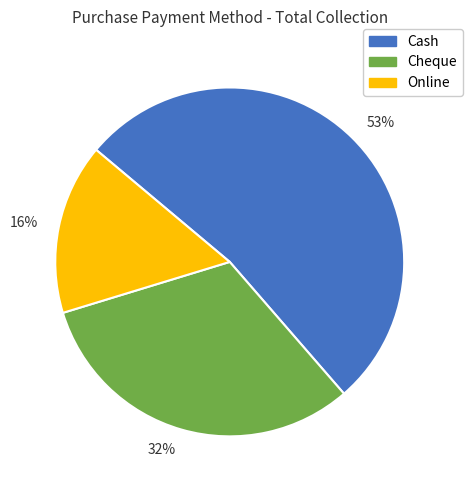

Is it true that 32% is 43% of the pie?

False